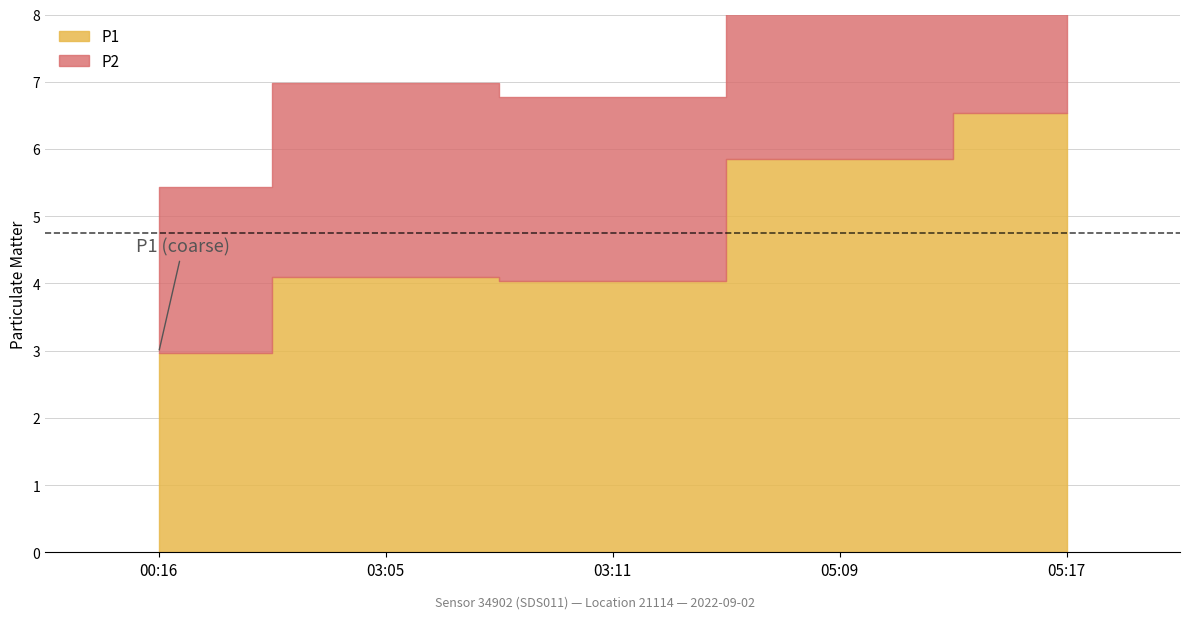

Which series has the largest total across all categories?

P1